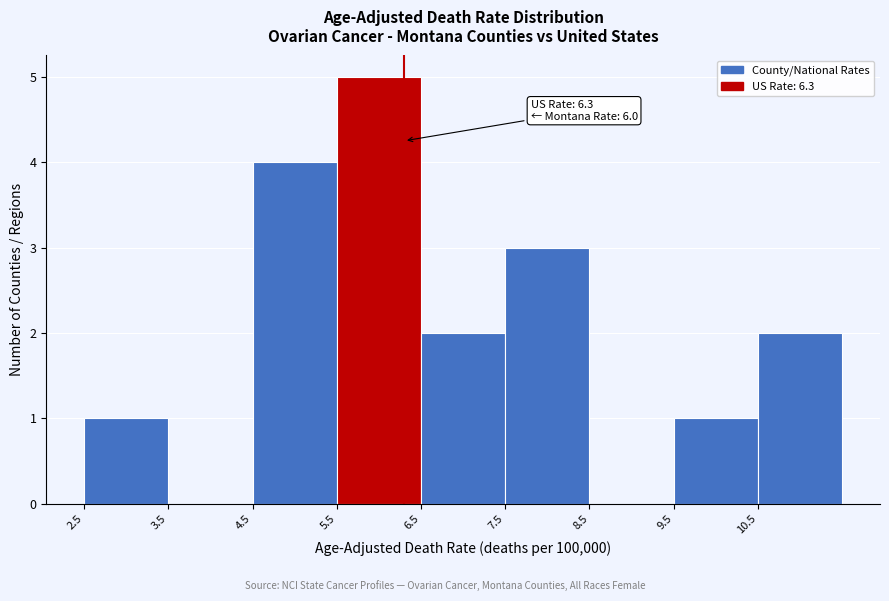

Which range on the x-axis has the tallest bar?

5.5 to 6.5